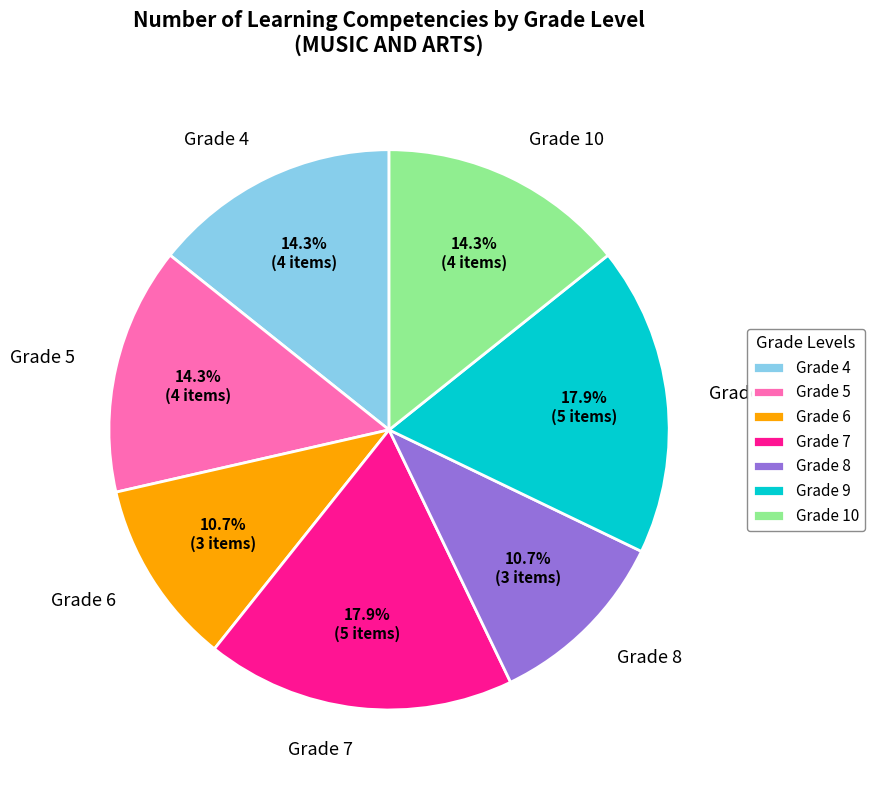

To the nearest percent, what percentage of the pie is Grade 8?

11%